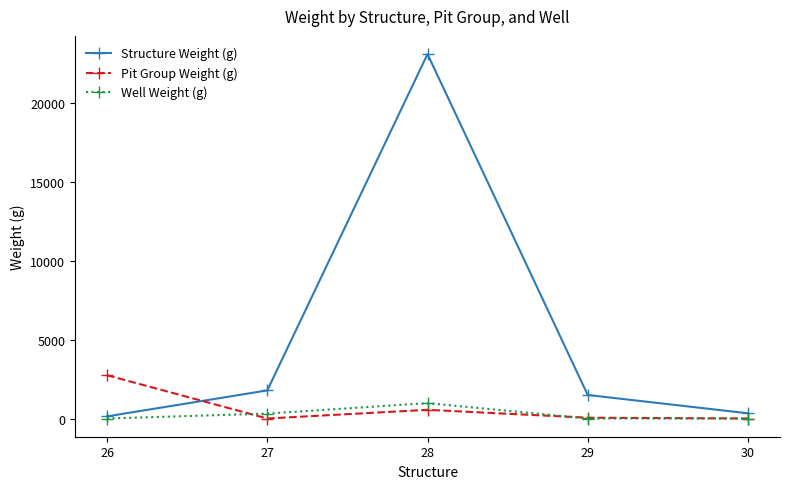

What is the value of the Structure Weight (g) point at the 3rd from the left?

23080